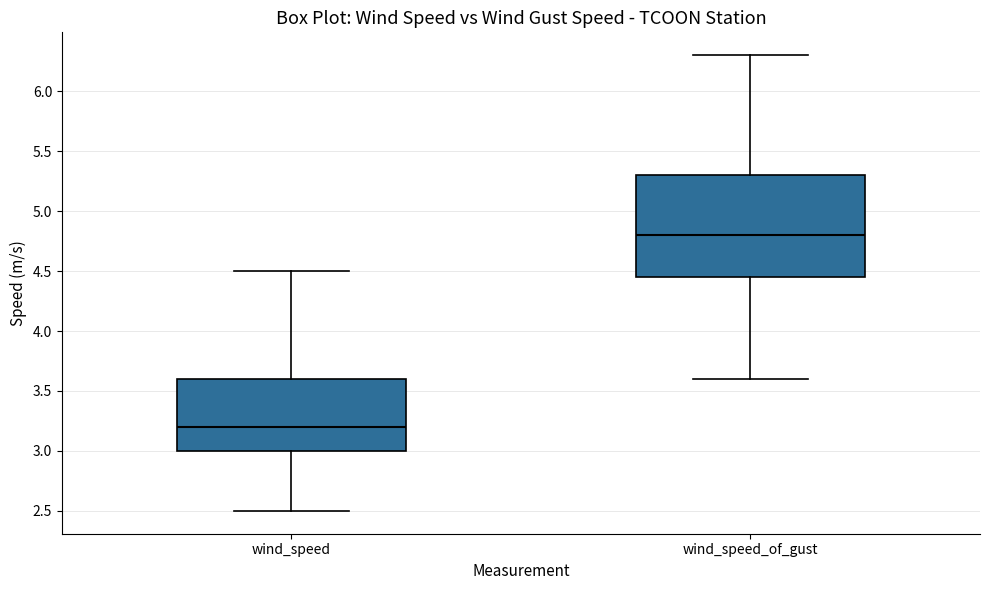

Where is the upper edge of the box for wind_speed_of_gust on the y-axis? The values are not printed on the chart, so give them approximately, as read against the axis.

5.30